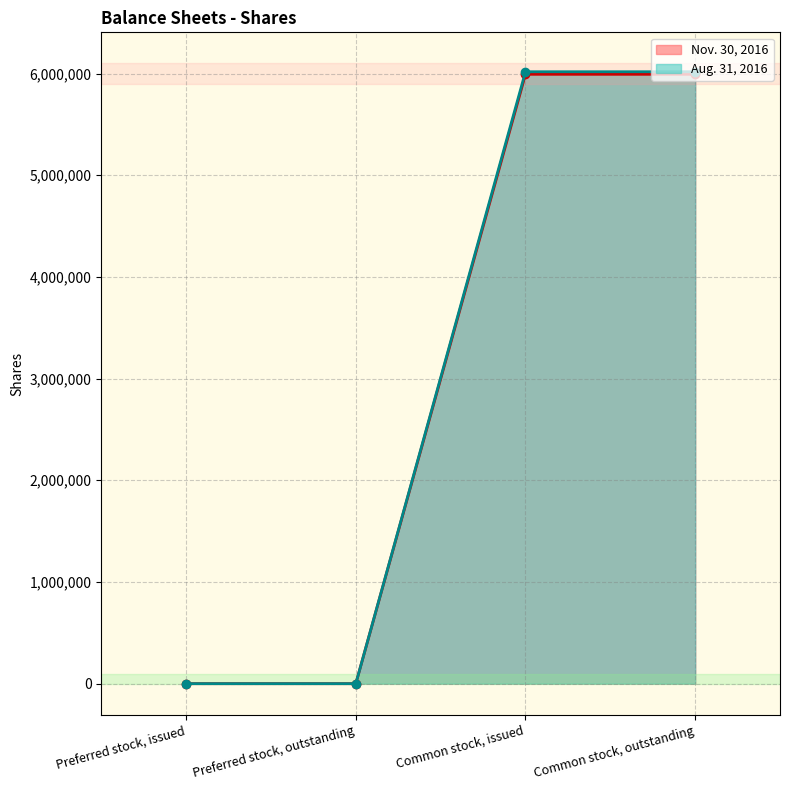

What is the value of the Nov. 30, 2016 point at the 3rd from the left?

5992406